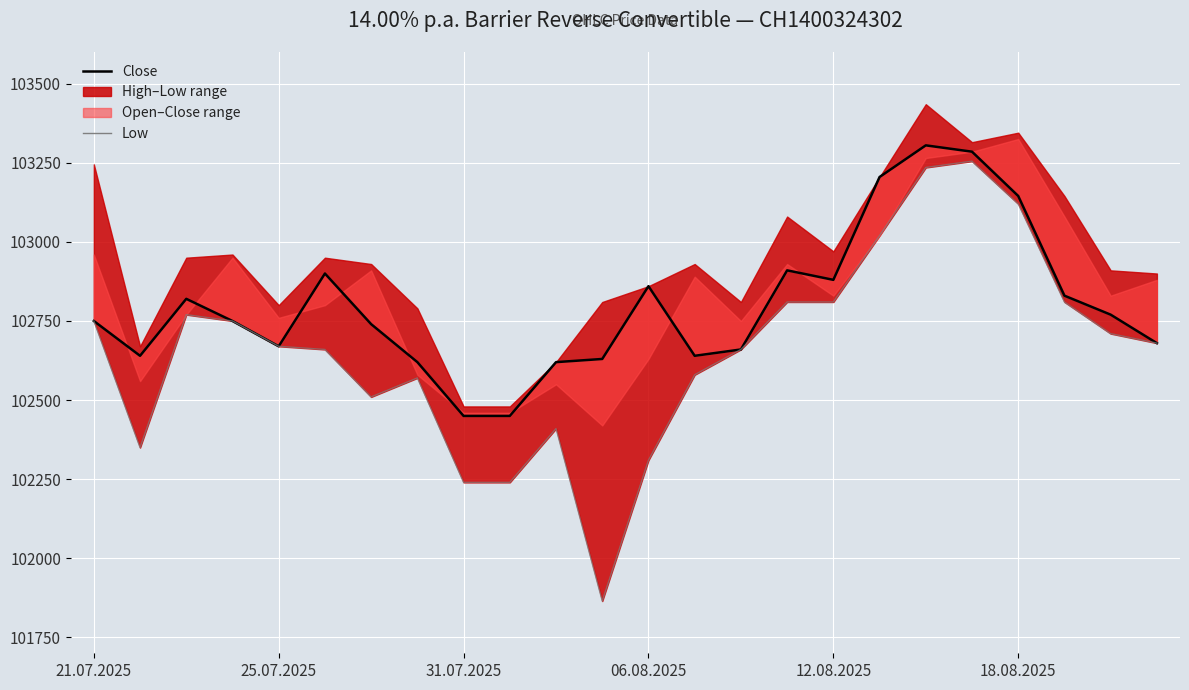

Is this an area chart (filled region under the line)?

No